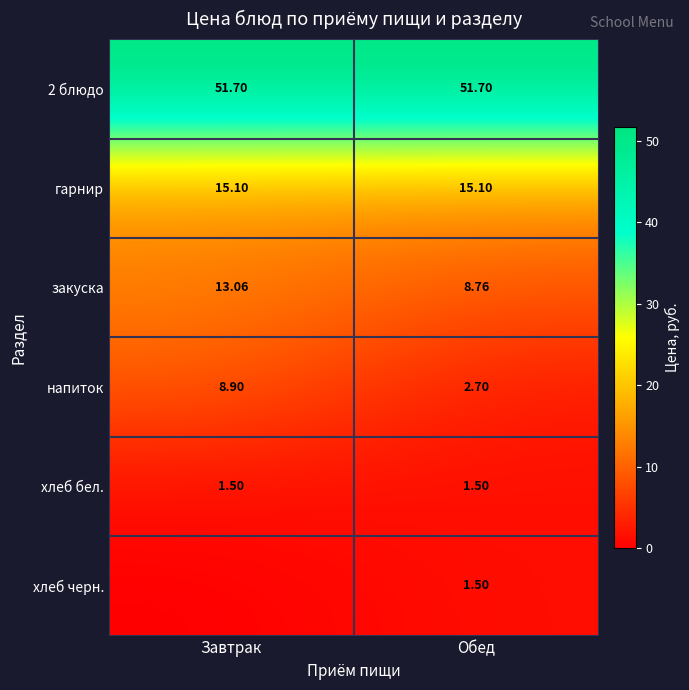

At which label does закуска first exceed 13?

Завтрак